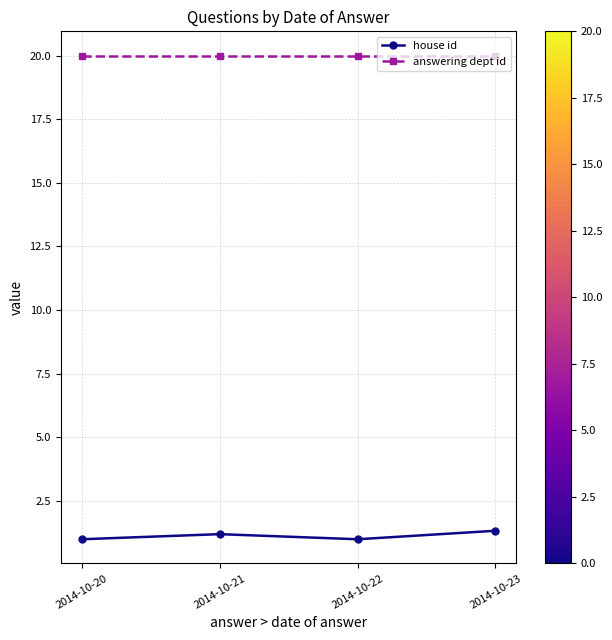

Is it true that answering dept id equals 20.0 at 2014-10-20?

True